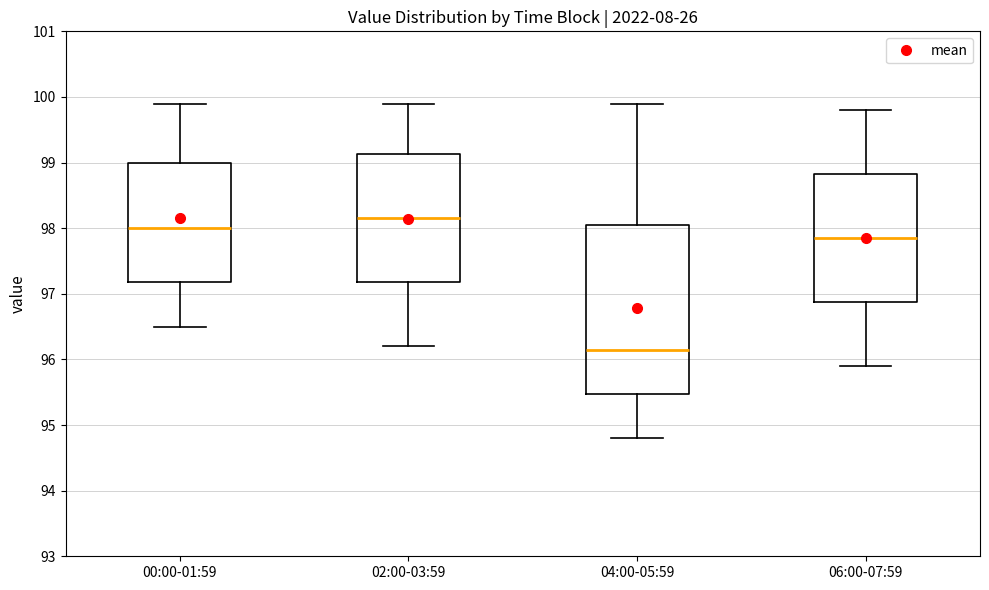

Reading left to right, transcribe this box plot: for each box, give where its median line is, the range the box spans, and where its two whiskers end, as read against the y-axis. The values are not printed on the chart, so give them approximately, as read against the axis.

00:00-01:59: median 98.0, box 97.2 to 99.0, whiskers 96.5 to 99.9
02:00-03:59: median 98.2, box 97.2 to 99.1, whiskers 96.2 to 99.9
04:00-05:59: median 96.2, box 95.5 to 98.1, whiskers 94.8 to 99.9
06:00-07:59: median 97.9, box 96.9 to 98.8, whiskers 95.9 to 99.8